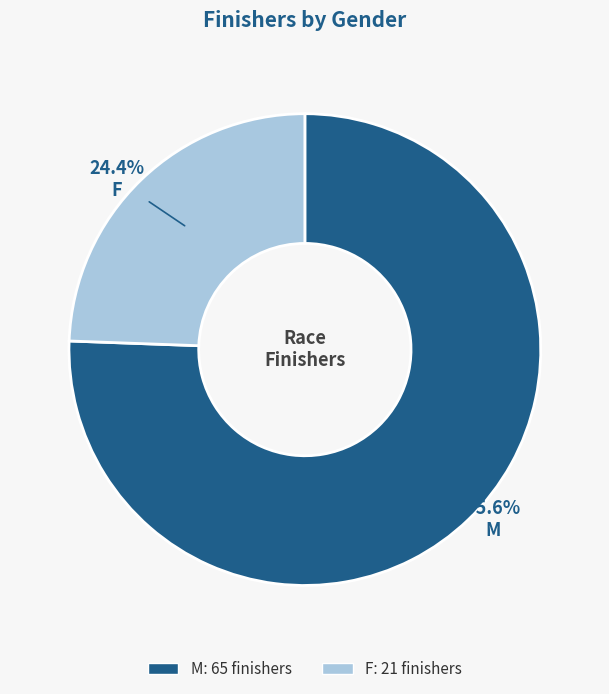

What percentage do M and F together represent?

100.0%